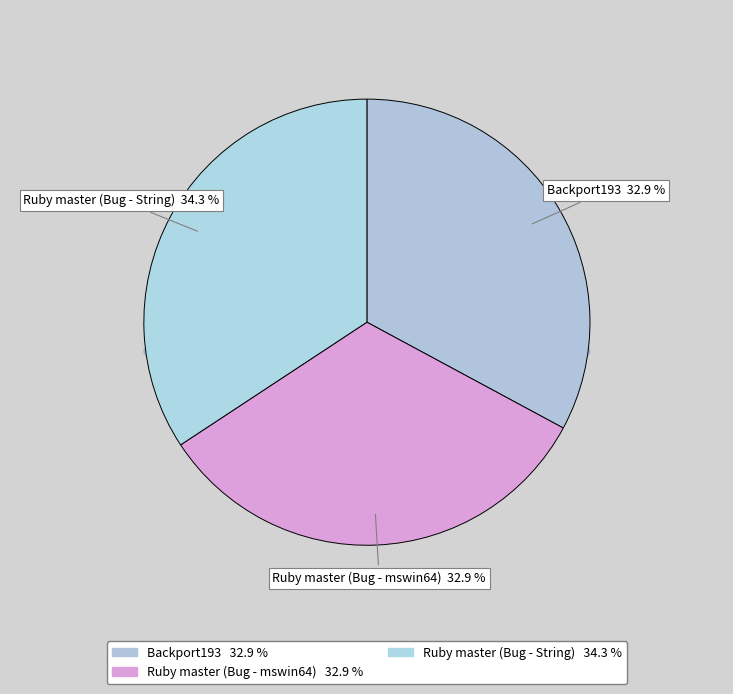

What portion of the pie excludes Ruby master (Bug - mswin64)?

67.1%